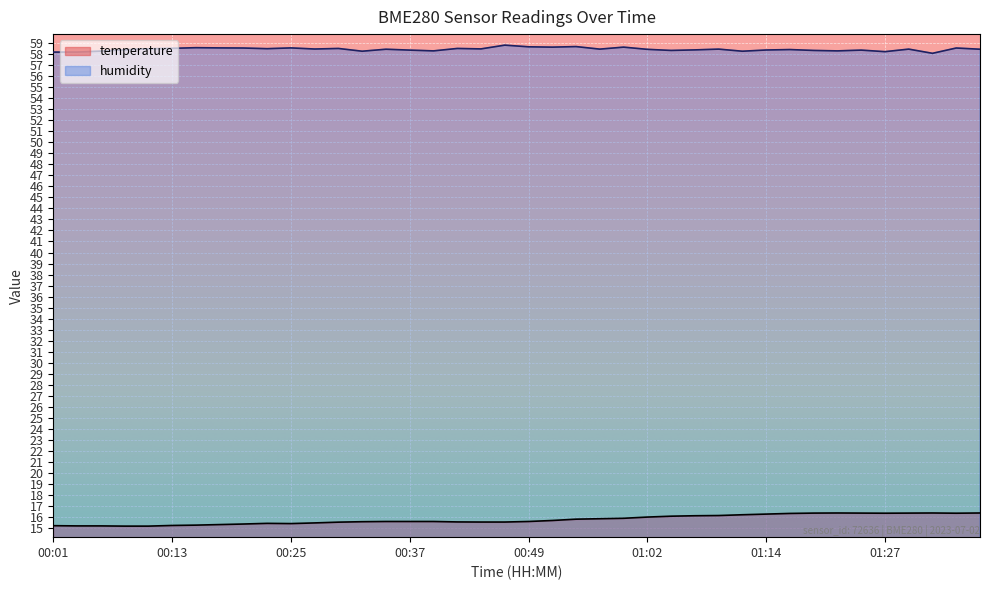

At how many categories does at least one series exceed 51?

40